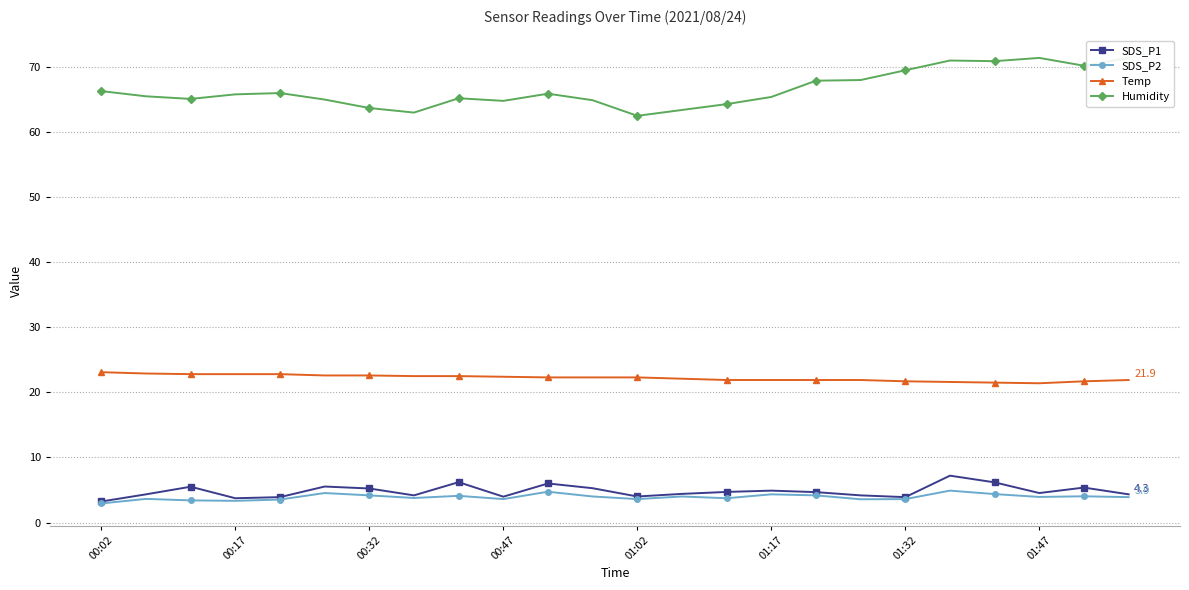

Where is SDS_P2 nearest to the value 3?

00:02